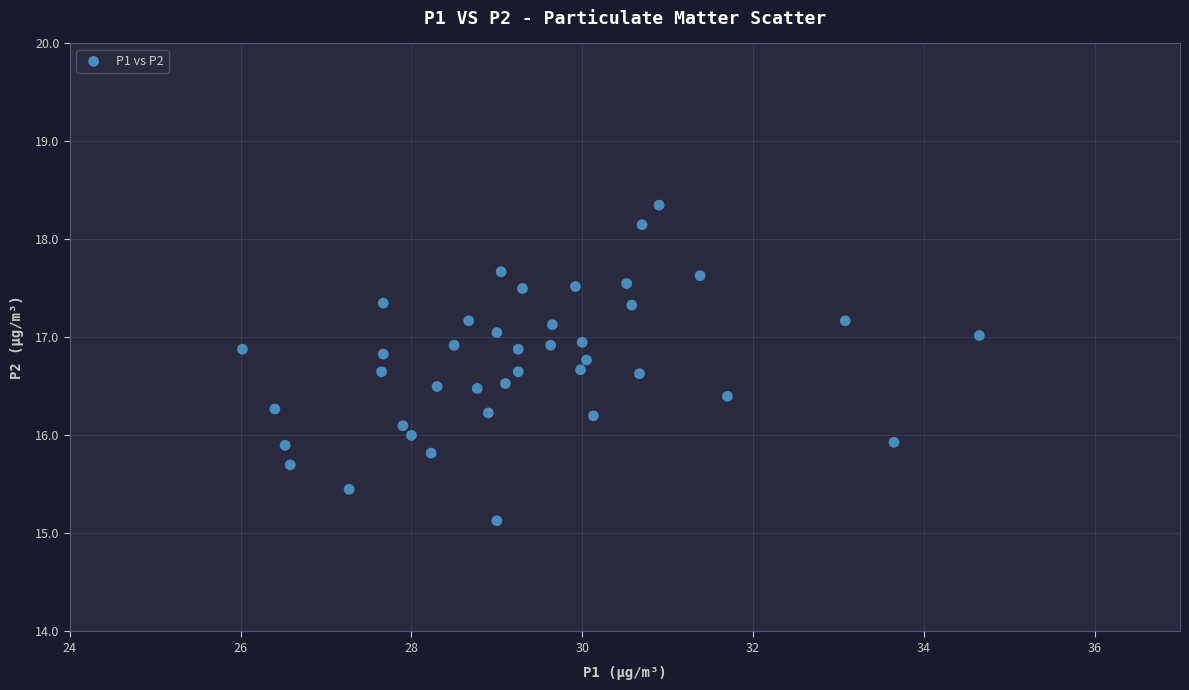

What is the range of Y values (max minus min)?

3.2